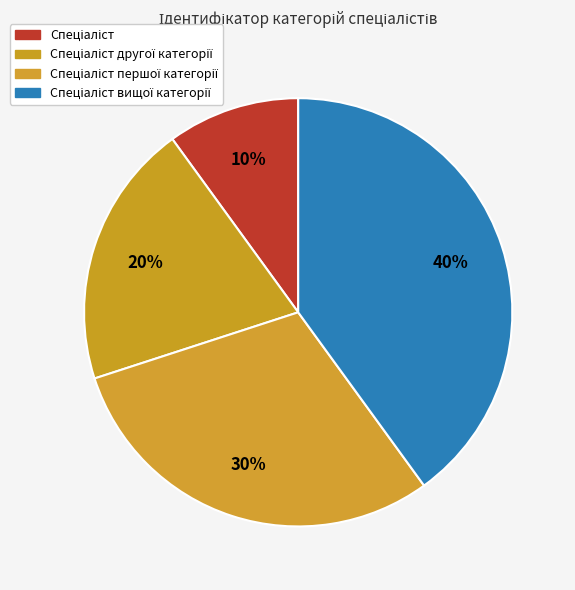

How many slices are in this pie chart?

4